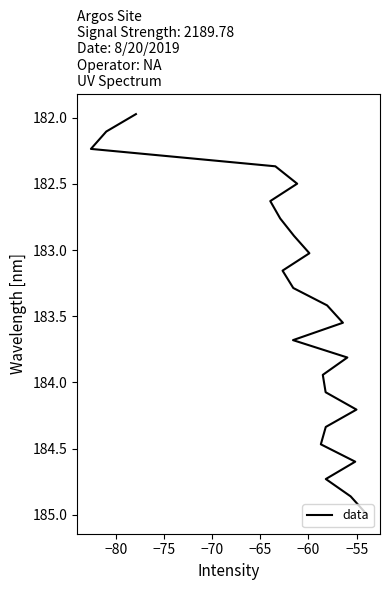

True or false: the data shows 278.6 at −55.

False